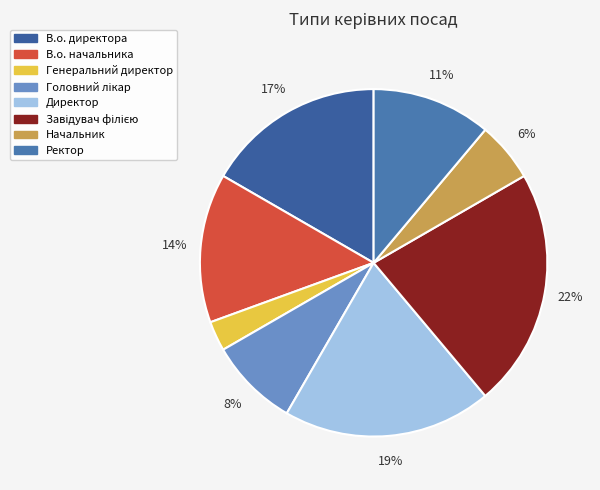

Between Начальник and В.о. начальника, which is larger?

В.о. начальника